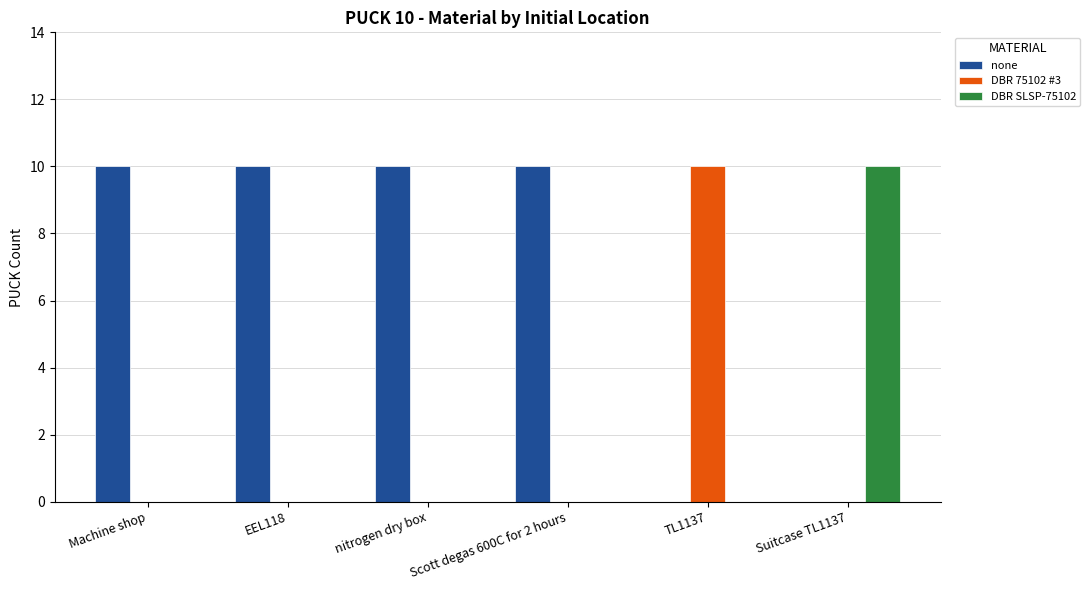

True or false: none has a value of -6 at Suitcase TL1137.

False